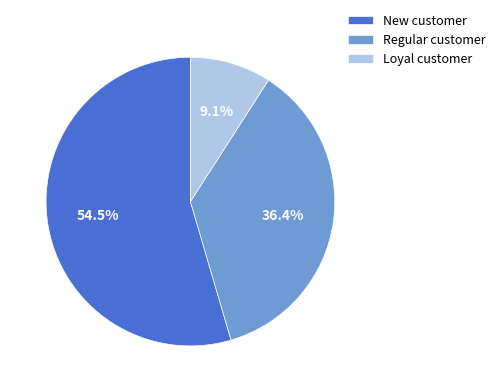

Rank the categories by value from lowest to highest.

Loyal customer, Regular customer, New customer